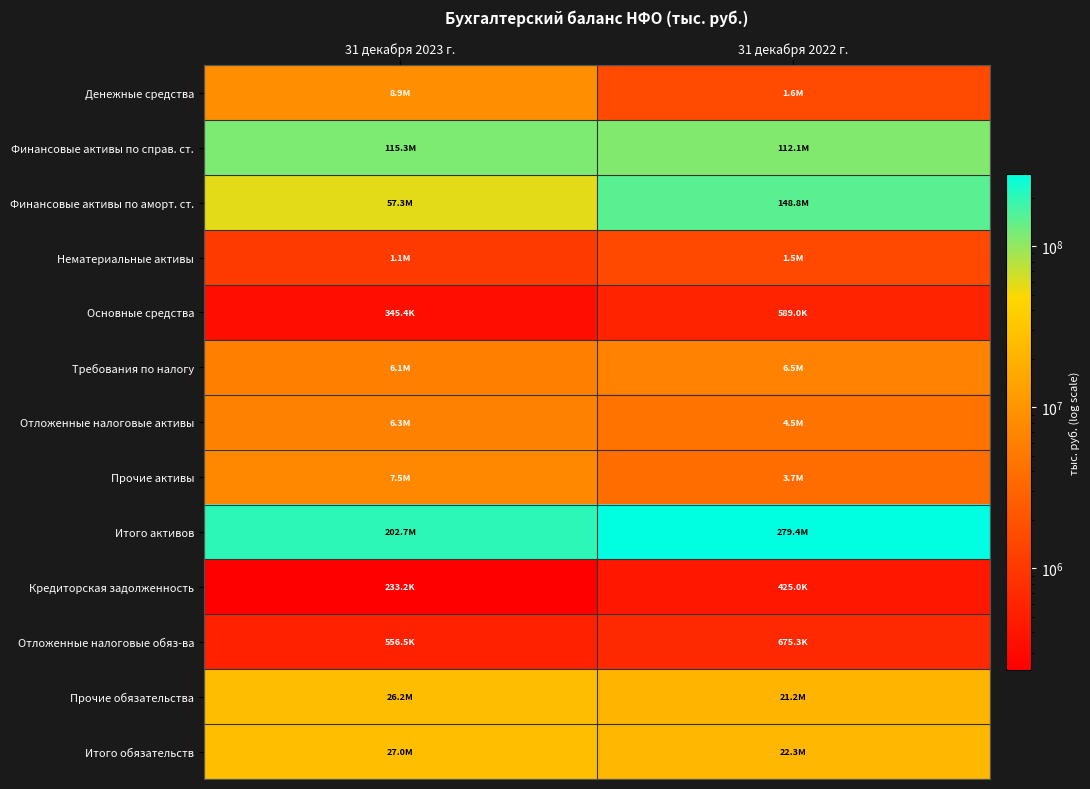

At which category is the sum across all series the highest?

31 декабря 2022 г.